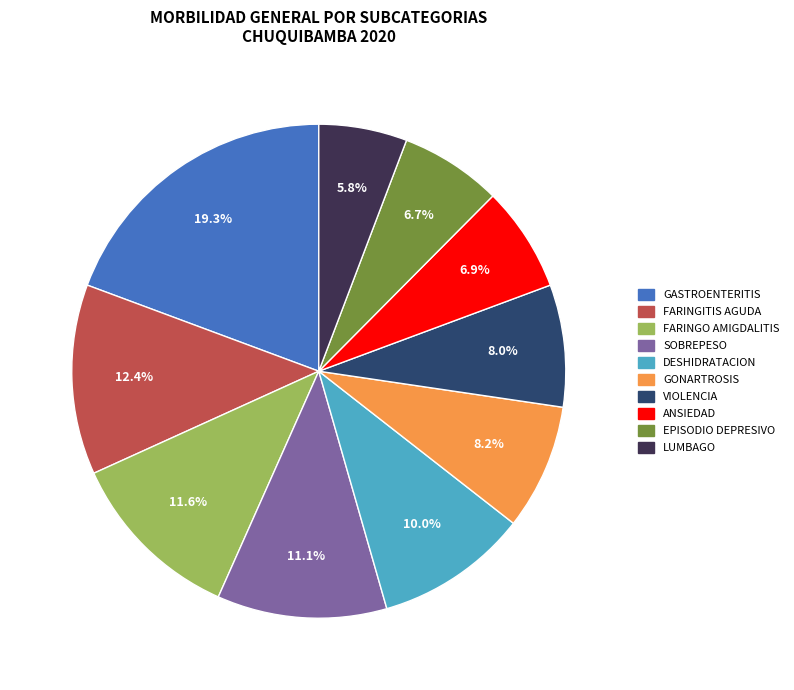

Is there a majority slice in this chart?

No